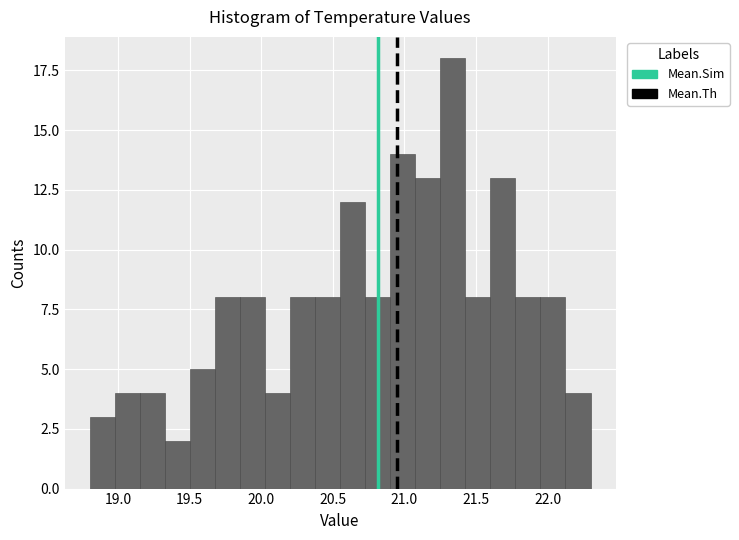

Around what value on the x-axis is the tallest bar? Give the approximate position of its centre, as read against the axis.

21.35